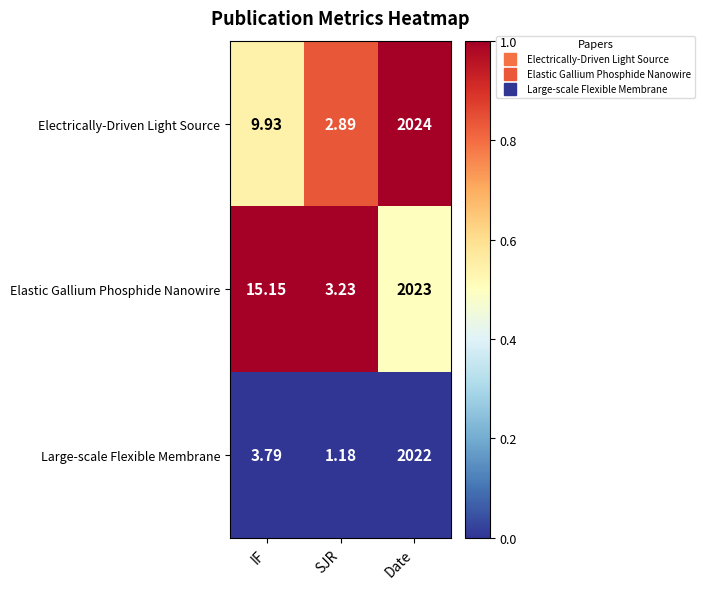

Which series has the widest spread of values?

Electrically-Driven Light Source